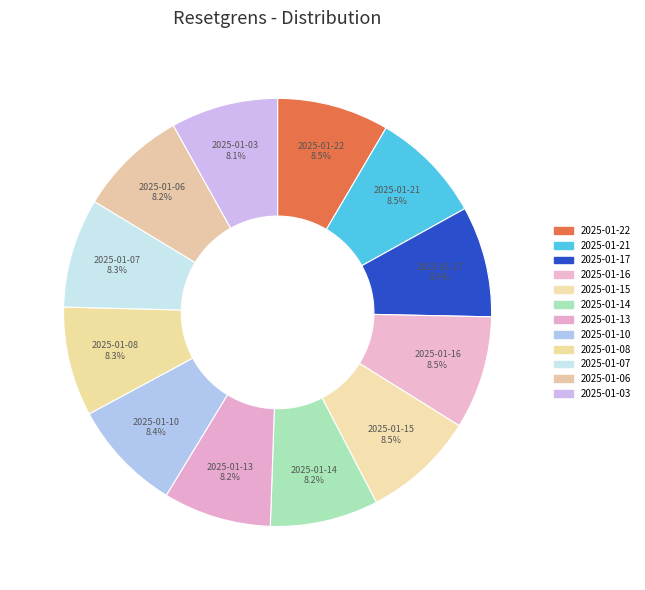

Rank the categories by value from lowest to highest.

2025-01-03, 2025-01-13, 2025-01-14, 2025-01-06, 2025-01-07, 2025-01-08, 2025-01-17, 2025-01-10, 2025-01-22, 2025-01-21, 2025-01-15, 2025-01-16